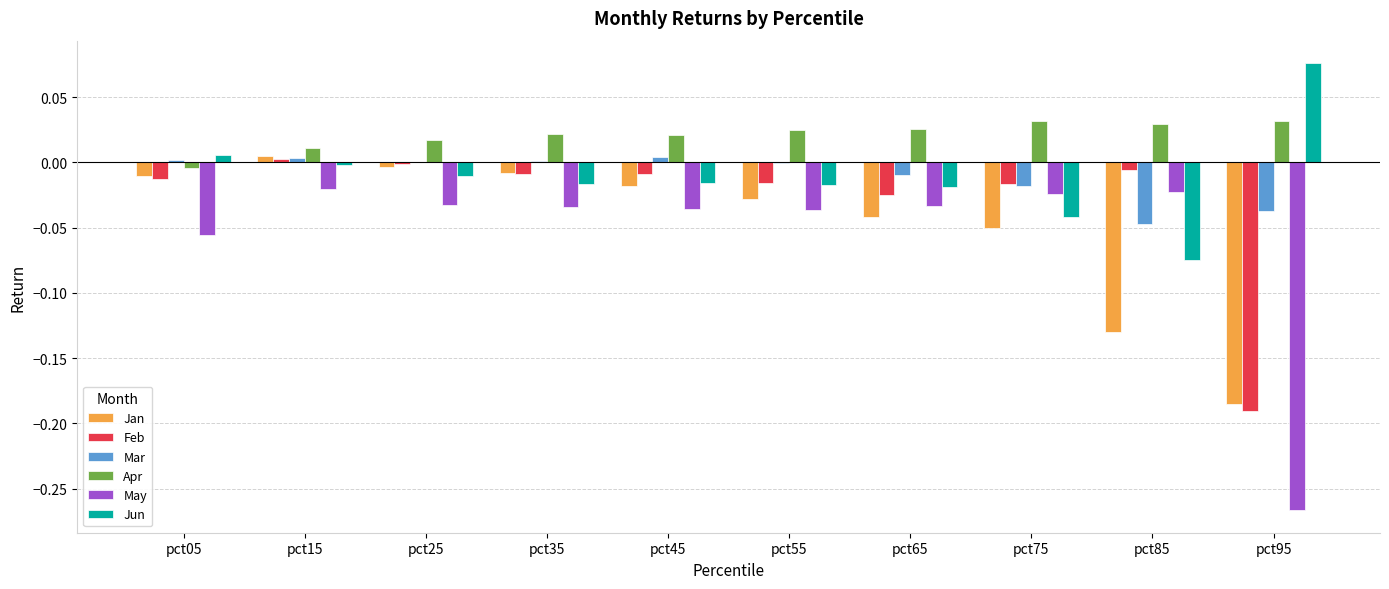

The Jun series shows 0.0 at pct05. True or false?

True